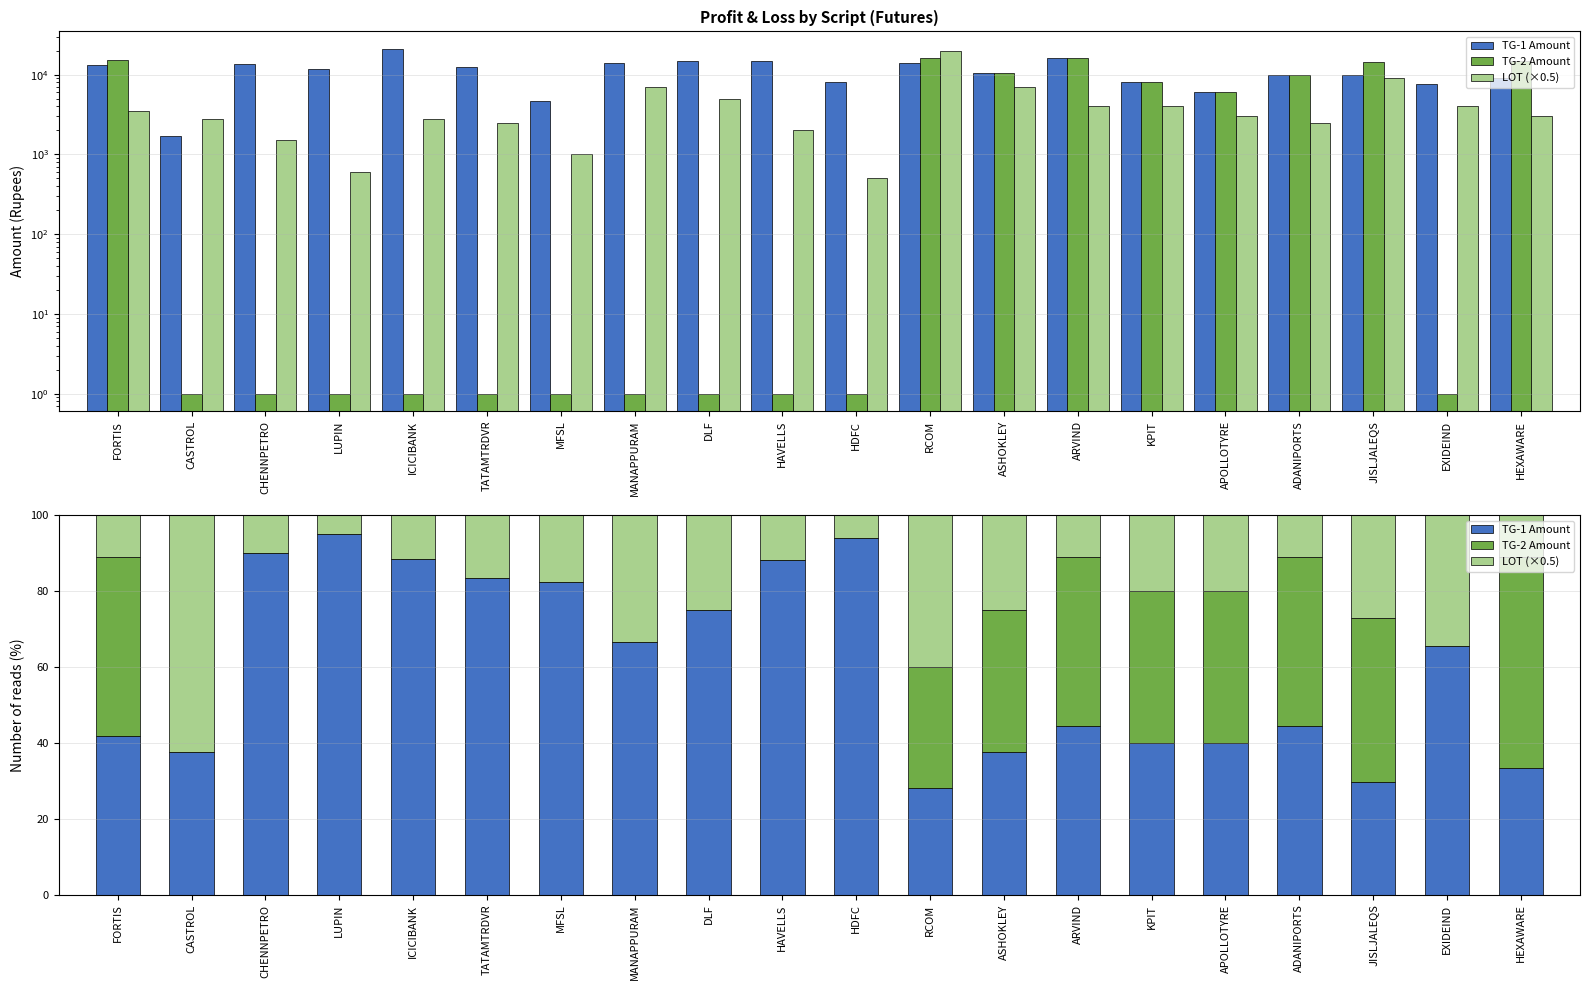

What is the total value across all series at EXIDEIND?

100.0